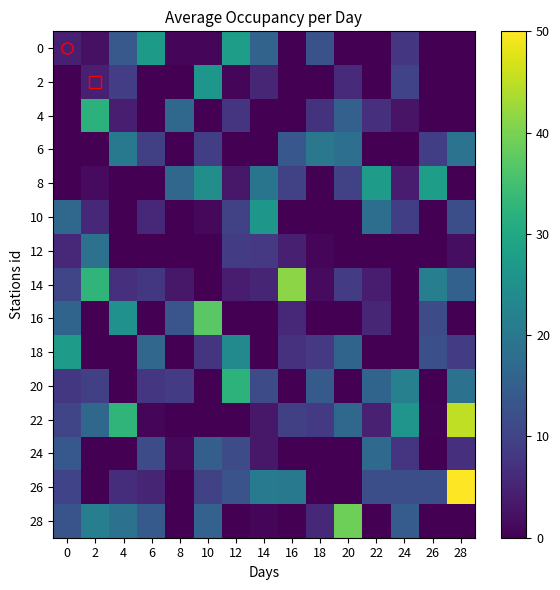

Which label corresponds to the smallest value in the chart?

16